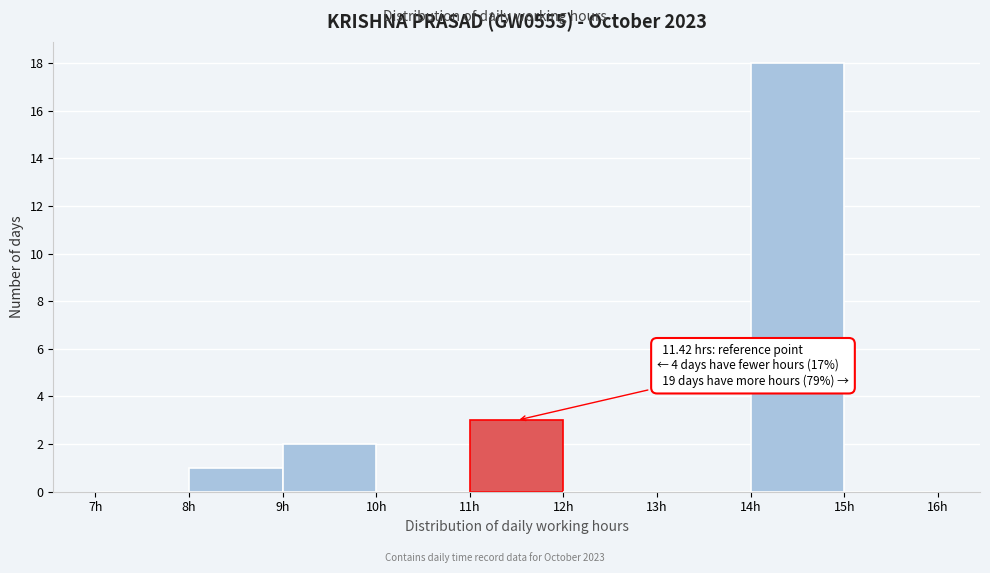

Over which range of the x-axis is the bar tallest?

14 to 15